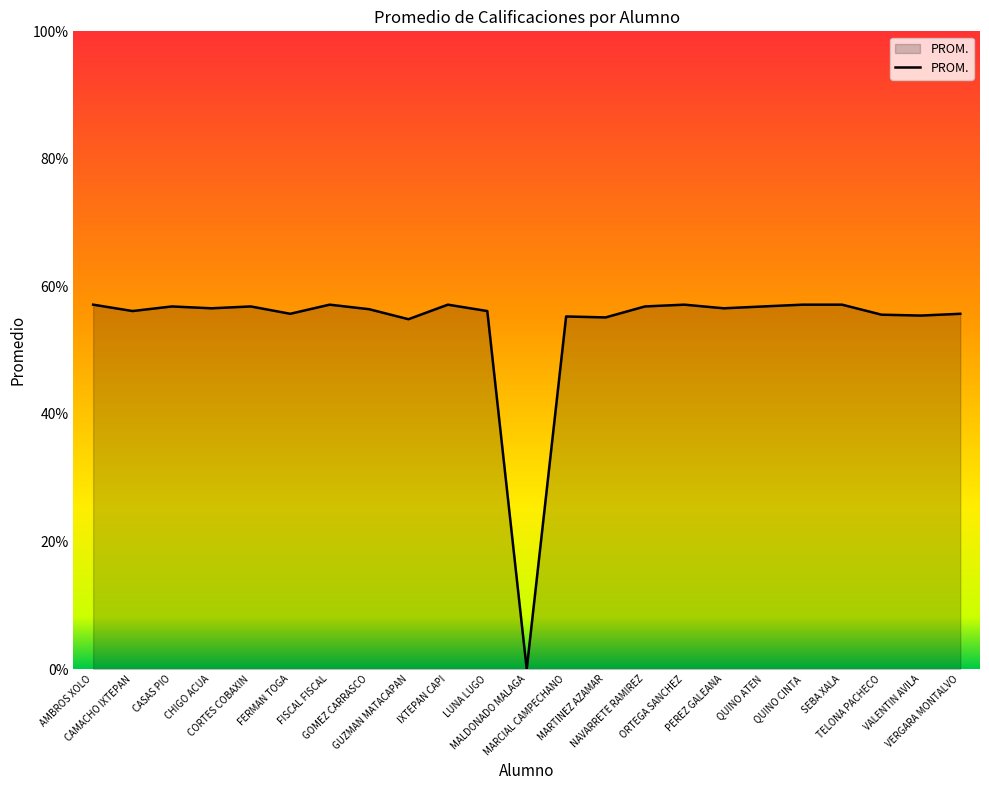

What is the greatest value displayed?

57.1